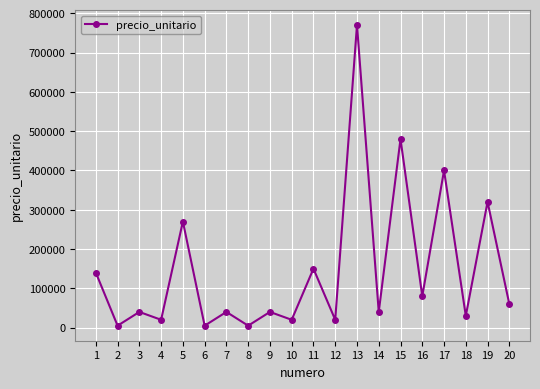

What is the sum of all values?

2935000